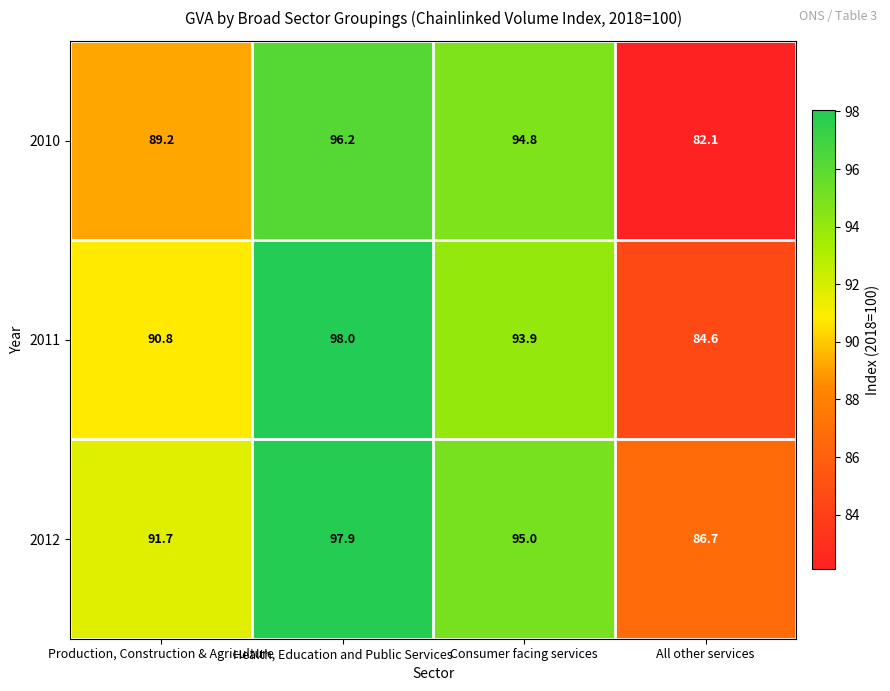

Which series changed the most between Production, Construction & Agriculture and Health, Education and Public Services?

2011